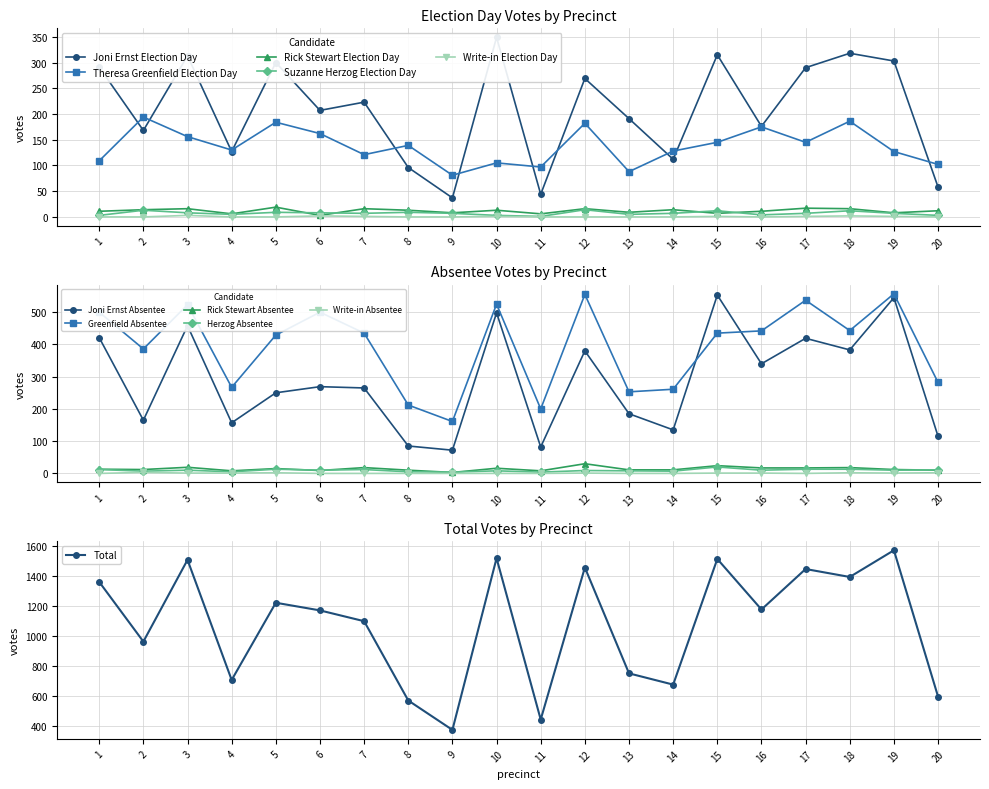

True or false: Theresa Greenfield Election Day and Write-in Election Day intersect in this chart.

False